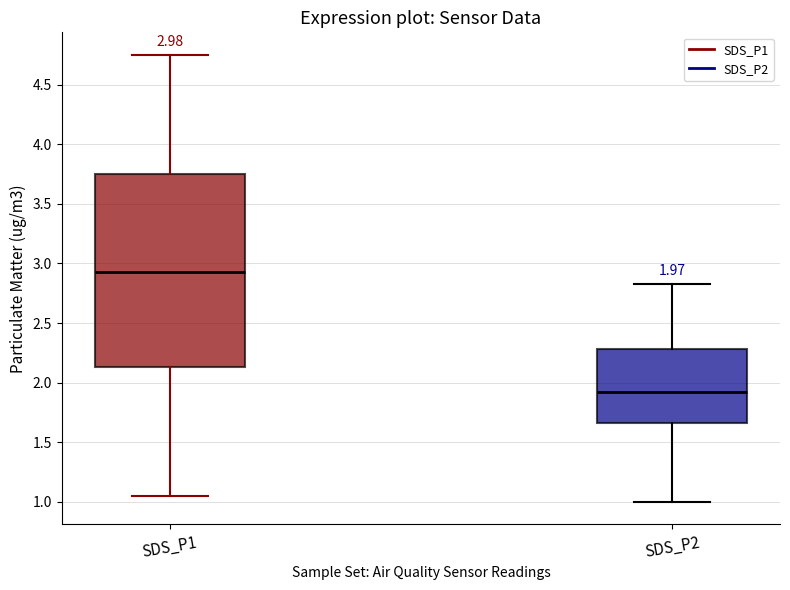

Which box has the highest median line?

SDS_P1